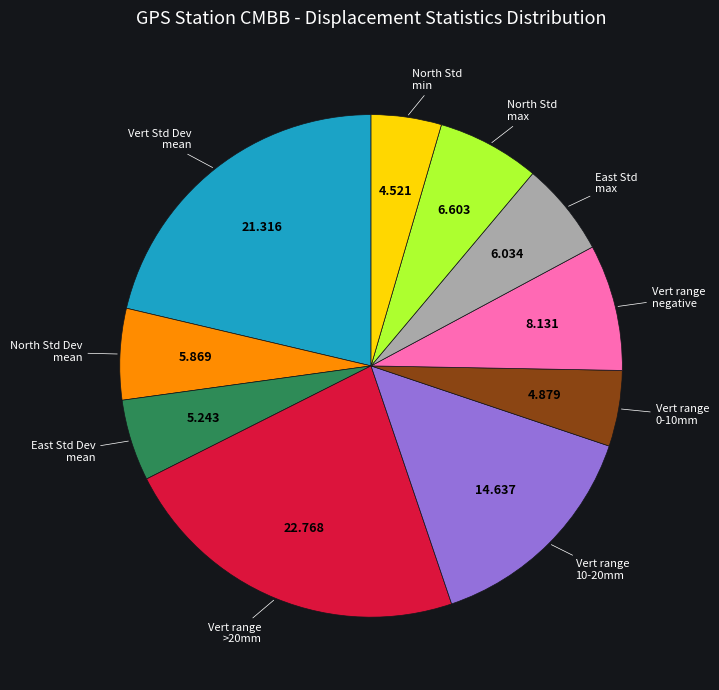

Is there any slice that represents more than half of the pie?

No